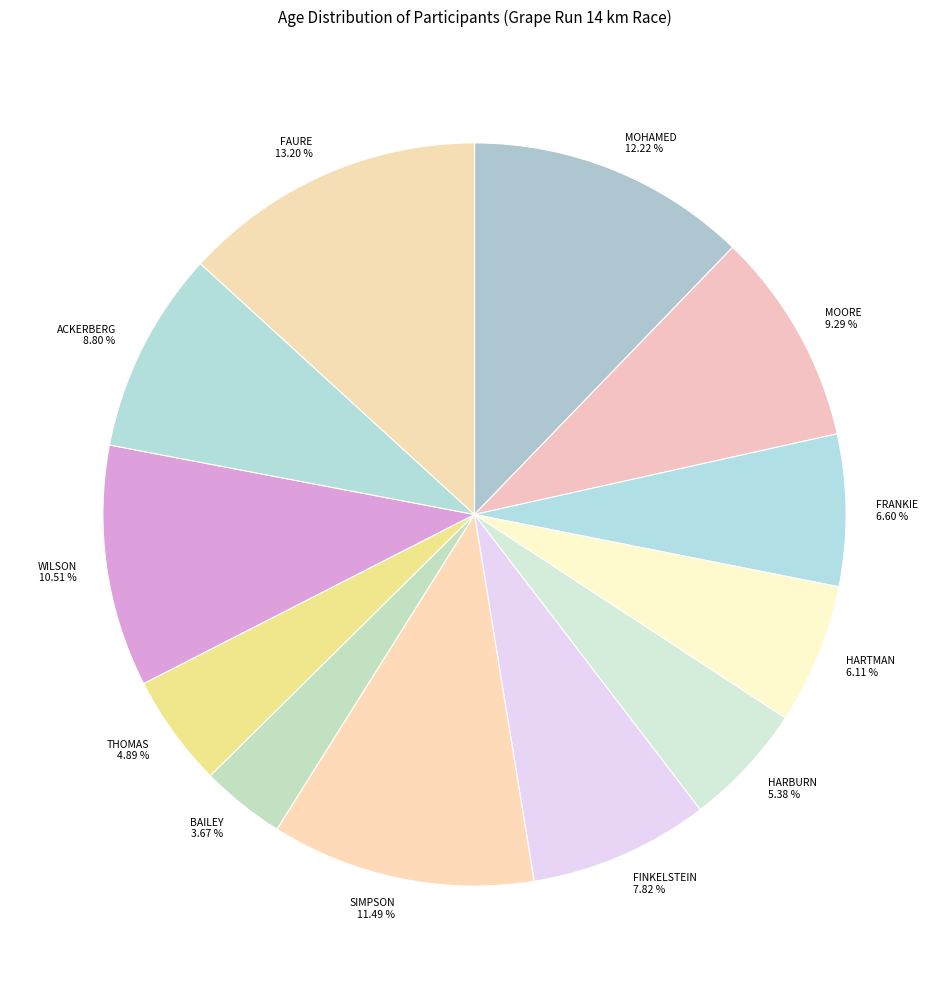

To the nearest percent, what is the difference between the largest and smallest slice percentages?

10%